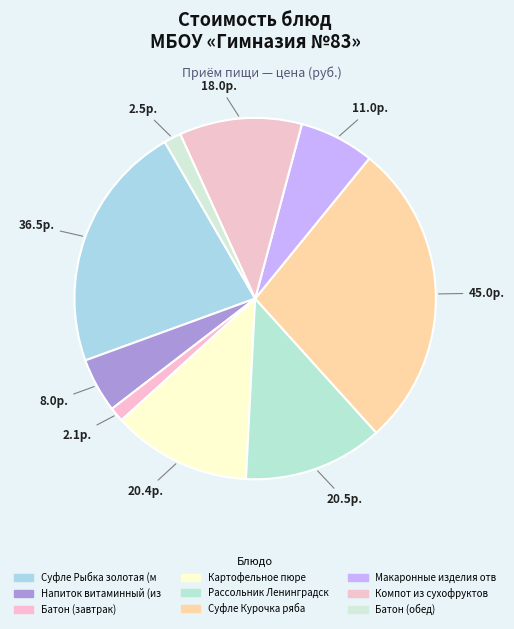

How many segments does this pie chart have?

9